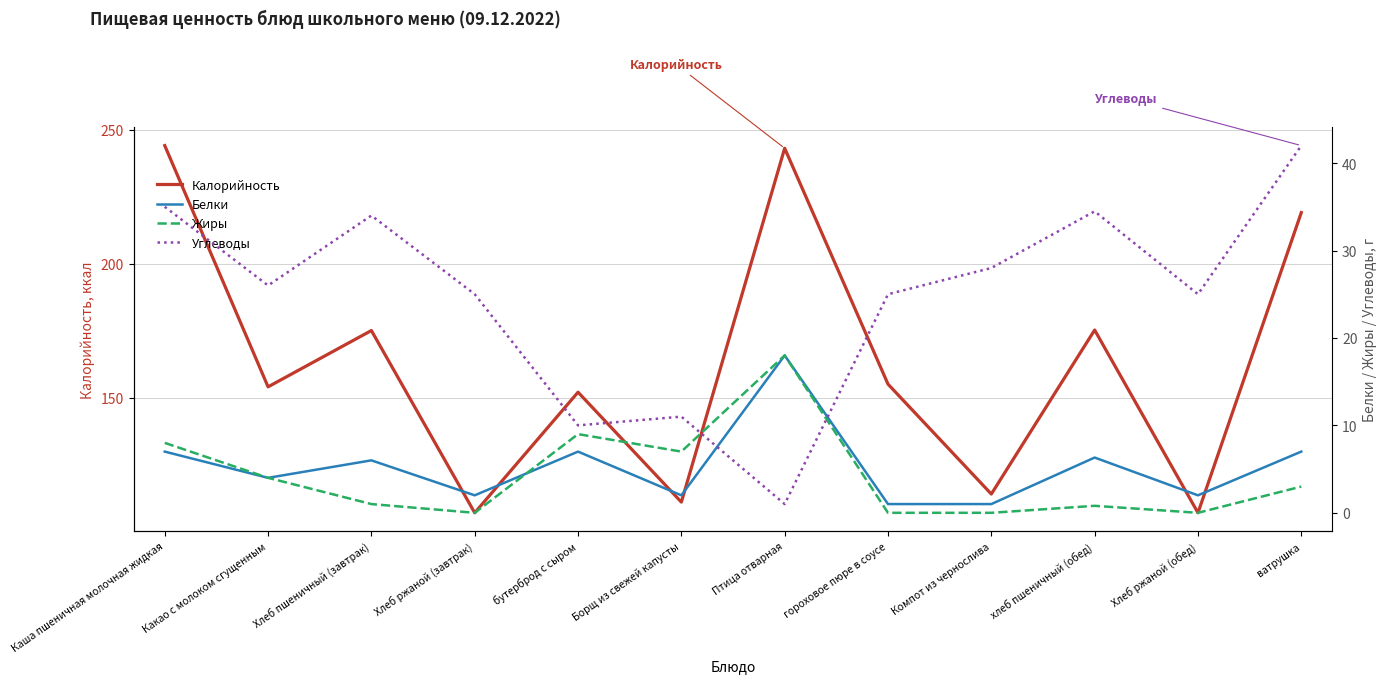

How many data points in Жиры are less than 3?

6